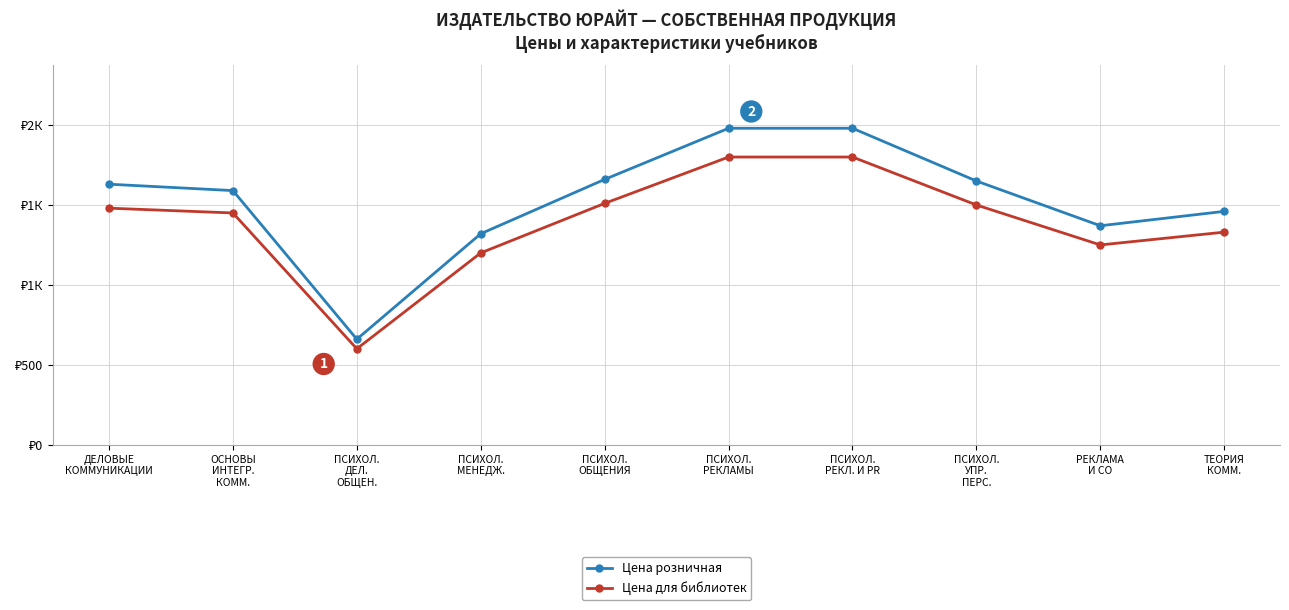

Is the value of Цена розничная at ПСИХОЛ.
ОБЩЕНИЯ greater than the value of Цена для библиотек at ПСИХОЛ.
МЕНЕДЖ.?

Yes